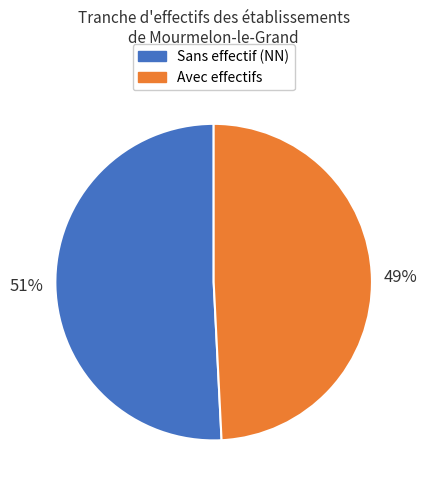

To the nearest percent, what is the difference between the largest and smallest slice percentages?

2%